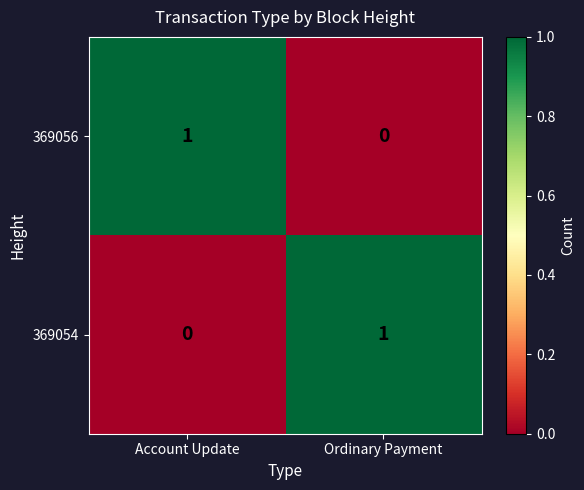

True or false: 369056 has a value of 1 at Ordinary Payment.

False